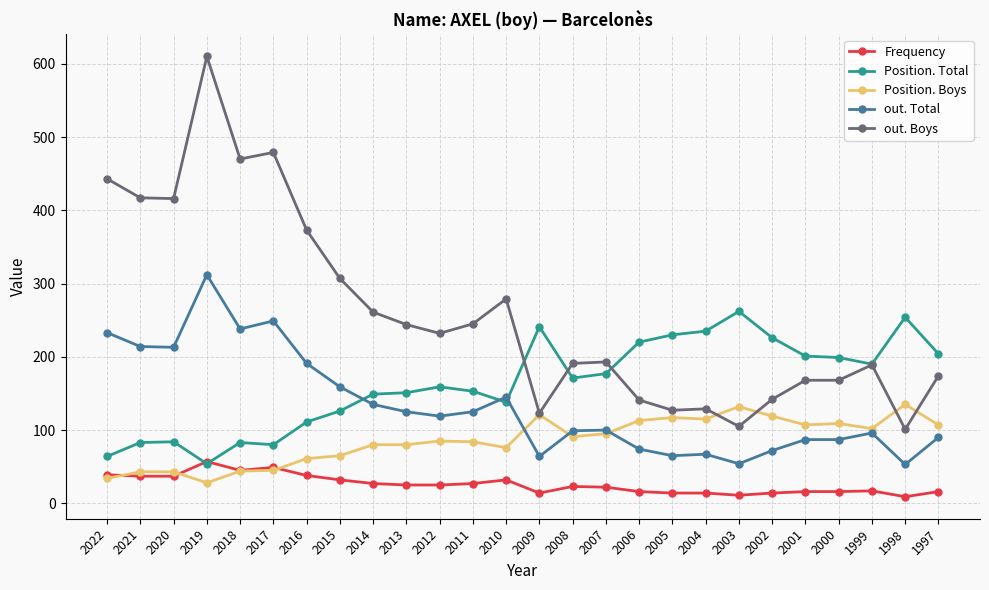

Between 2008 and 1999, which series saw the biggest shift?

Position. Total